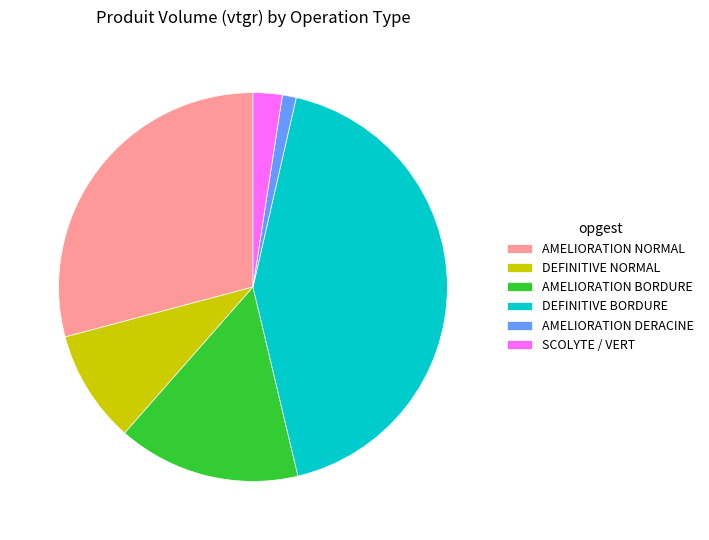

How many slices are in this pie chart?

6